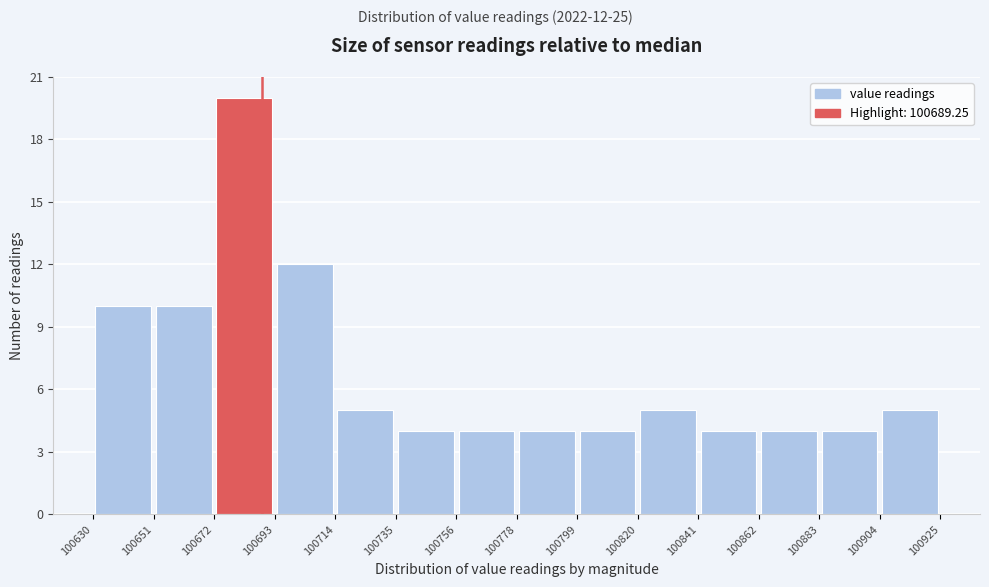

Which range on the x-axis has the tallest bar?

100672 to 100693